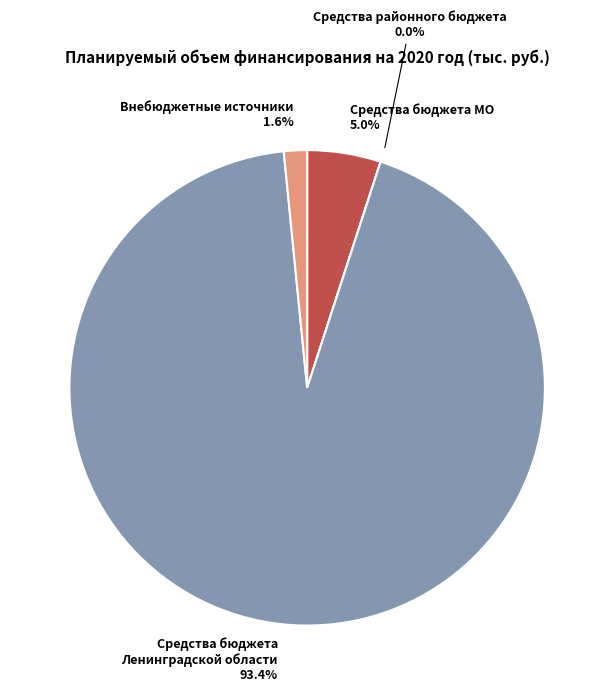

Which category accounts for the majority?

Средства бюджета Ленинградской области